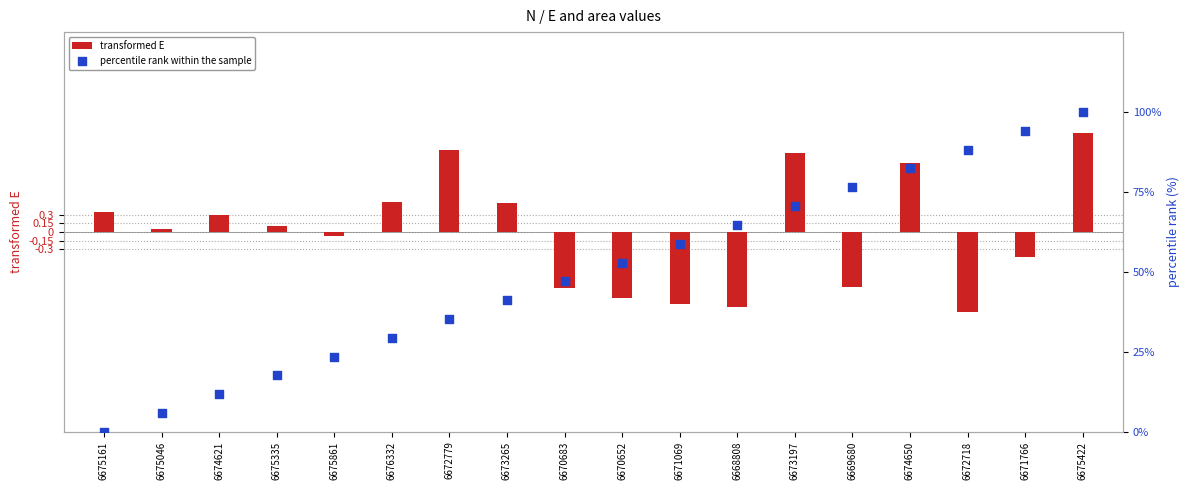

At which category is the sum across all series the highest?

6675422